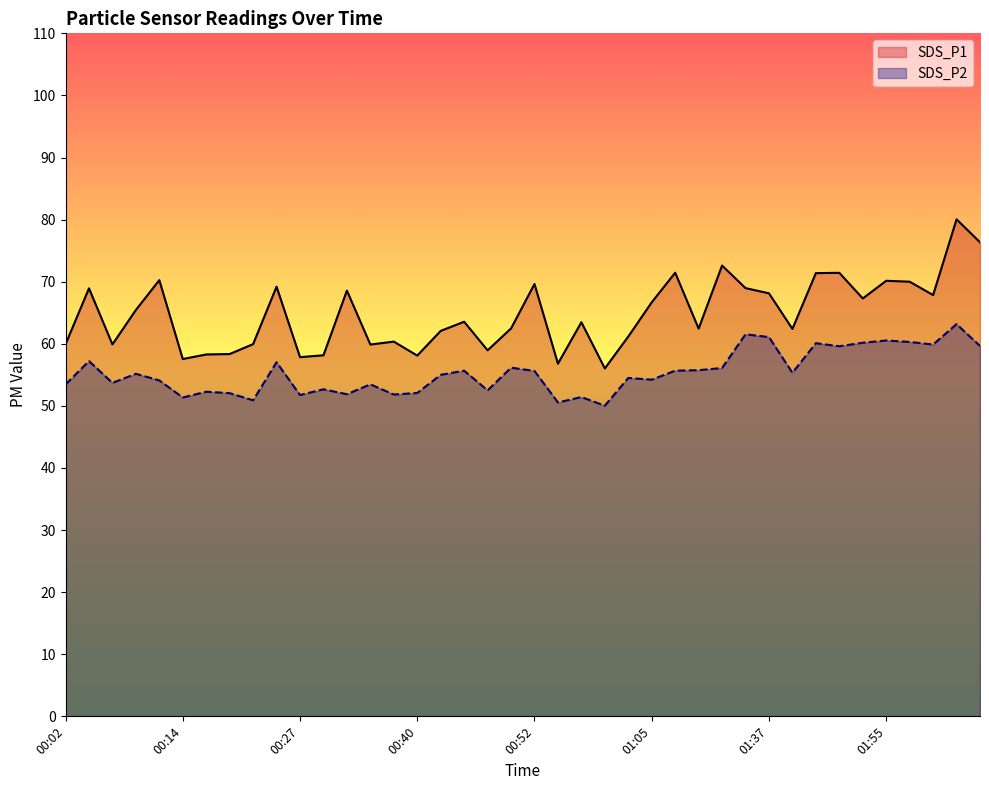

How many lines are shown in the chart?

2